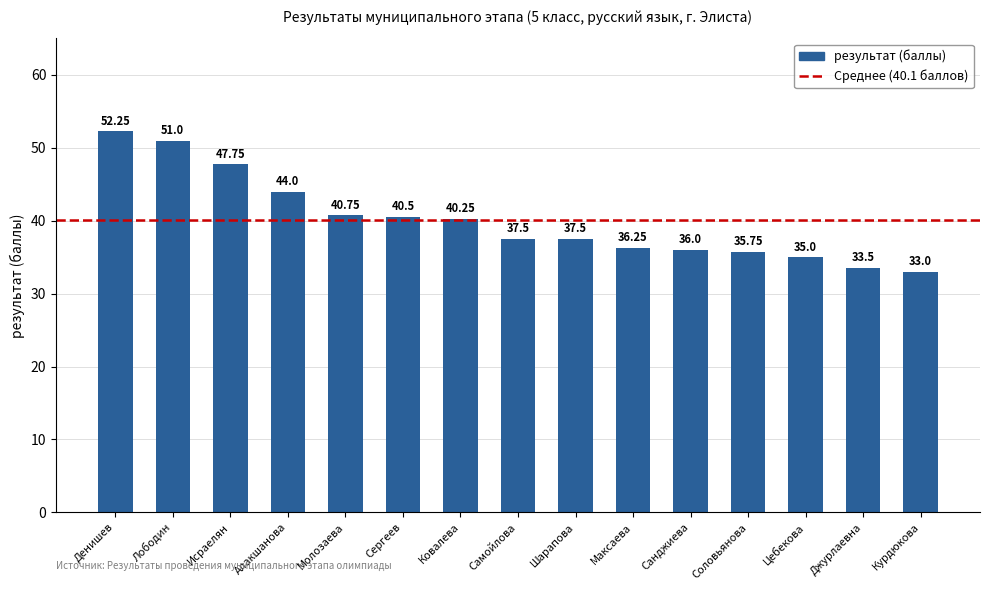

The chart shows a value of 36.2 at Максаева. True or false?

True